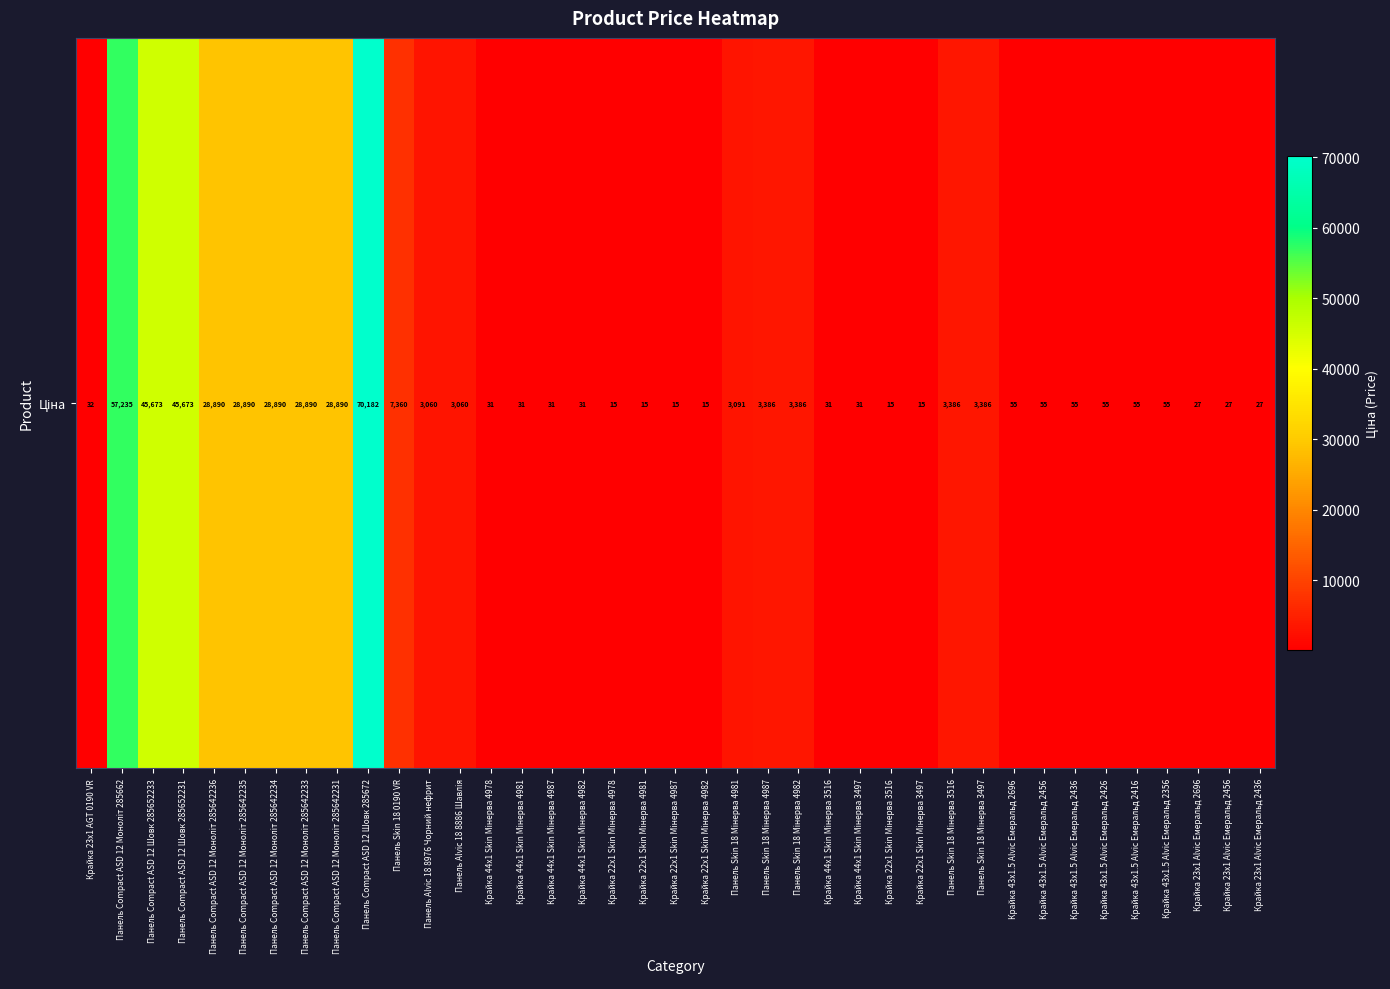

What is the change in value from Крайка 22x1 Skin Мінерва 4987 to Крайка 23x1 Alvic Емеральд 2456?

+11.2